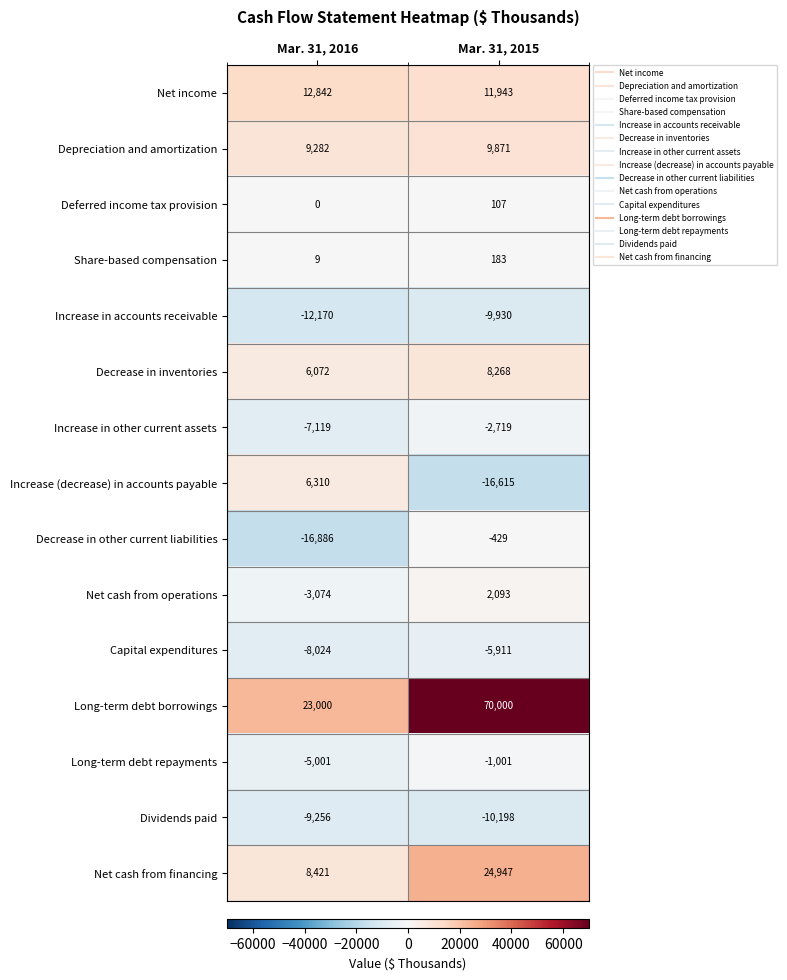

How many series are shown in this chart?

15